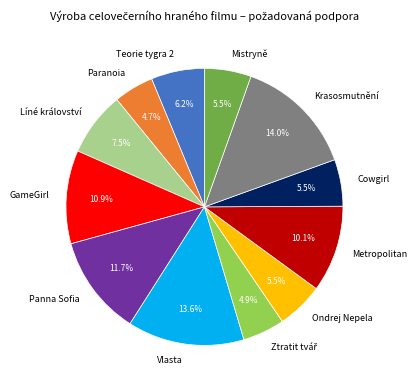

Is there a majority slice in this chart?

No